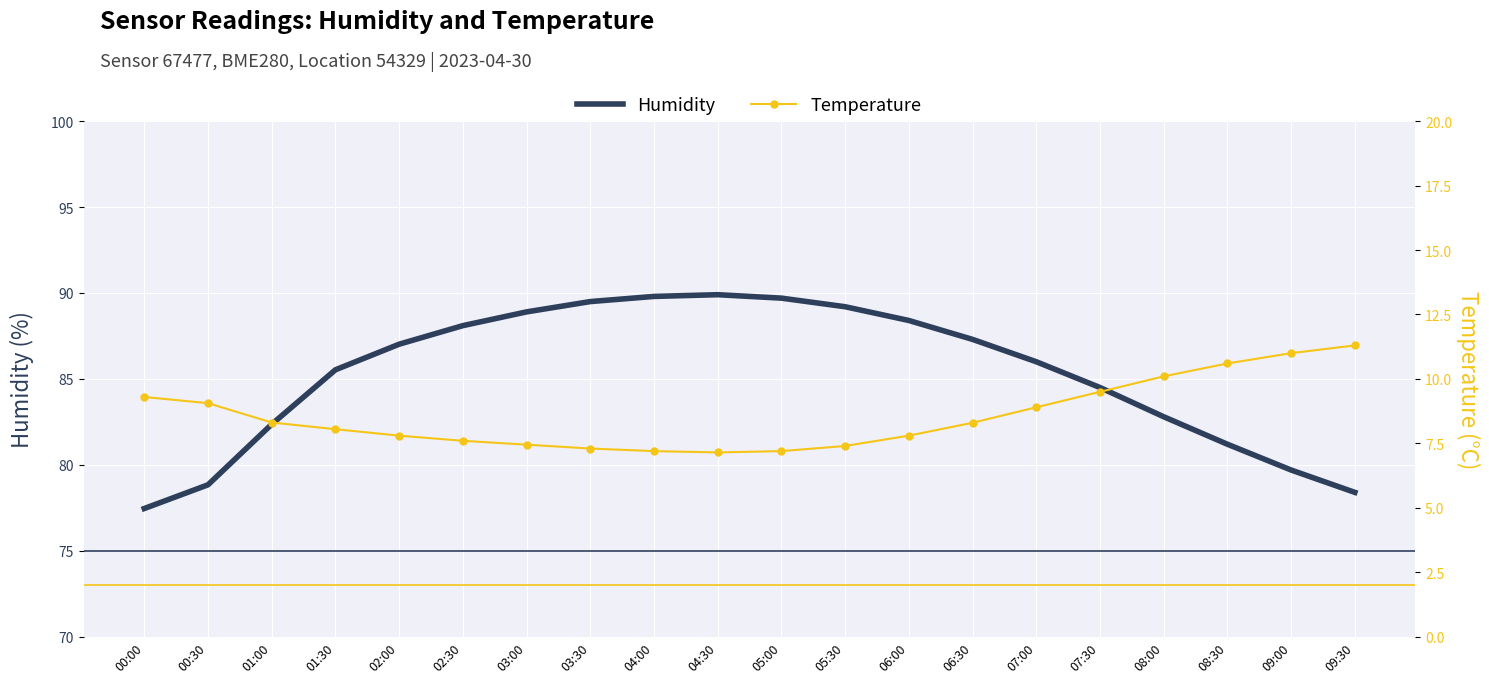

Reading left to right, extract all data points from this chart.

Humidity: 77.5	78.8	82.4	85.5	87.0	88.1	88.9	89.5	89.8	89.9	89.7	89.2	88.4	87.3	86.0	84.5	82.8	81.2	79.7	78.4
Temperature: 9.3	9.1	8.3	8.1	7.8	7.6	7.5	7.3	7.2	7.2	7.2	7.4	7.8	8.3	8.9	9.5	10.1	10.6	11.0	11.3